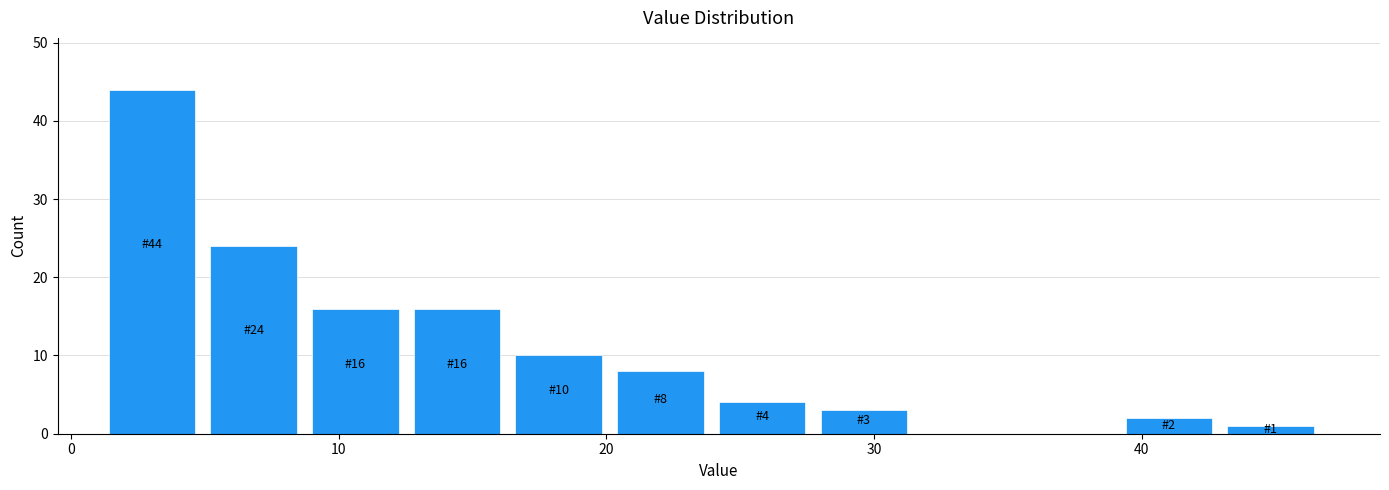

Around what value on the x-axis is the tallest bar? Give the approximate position of its centre, as read against the axis.

3